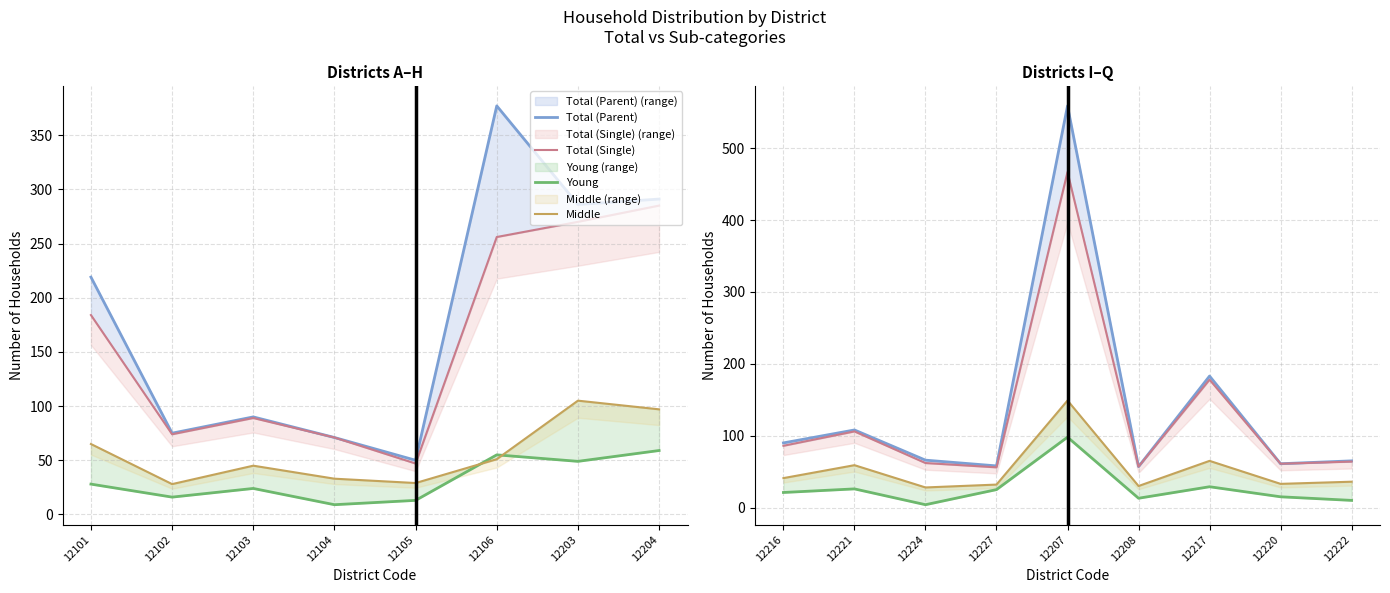

What is the difference between the second highest and minimum values in the Young series?

25